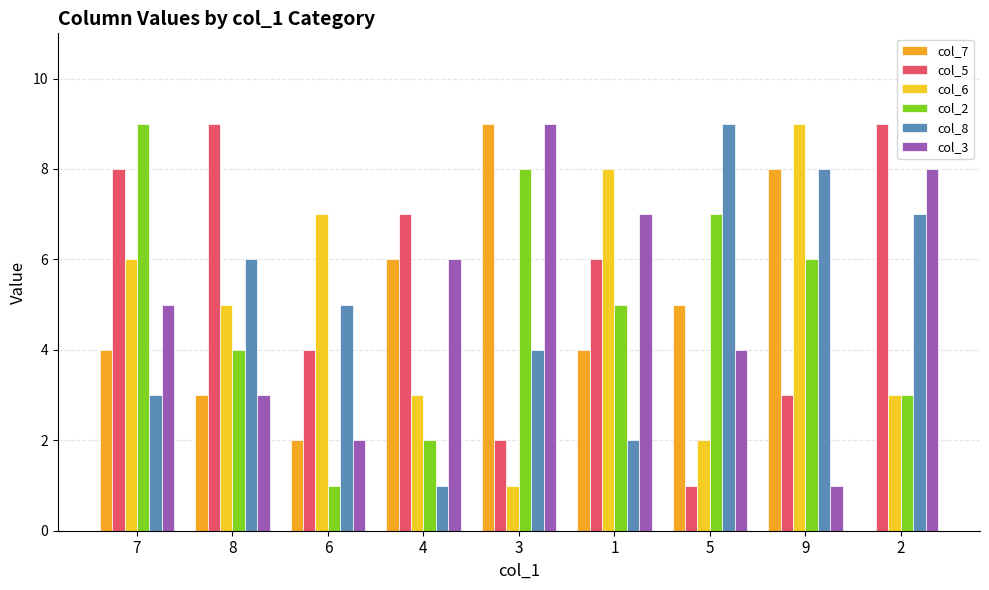

The value of col_5 at 4 is 7. True or false?

True